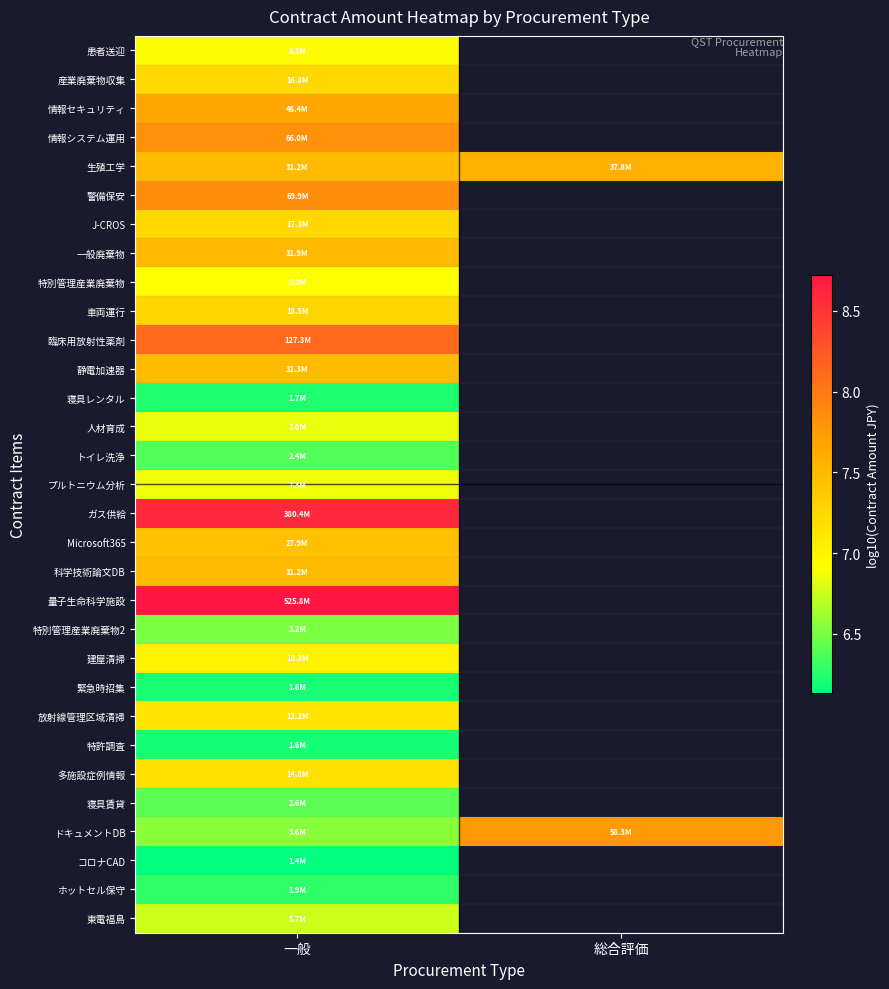

At which category does the chart reach its minimum across all series?

一般